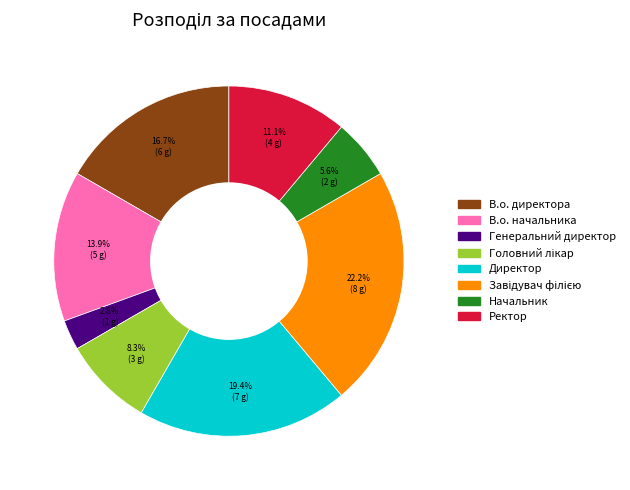

The В.о. начальника slice represents 1% of the pie. True or false?

False